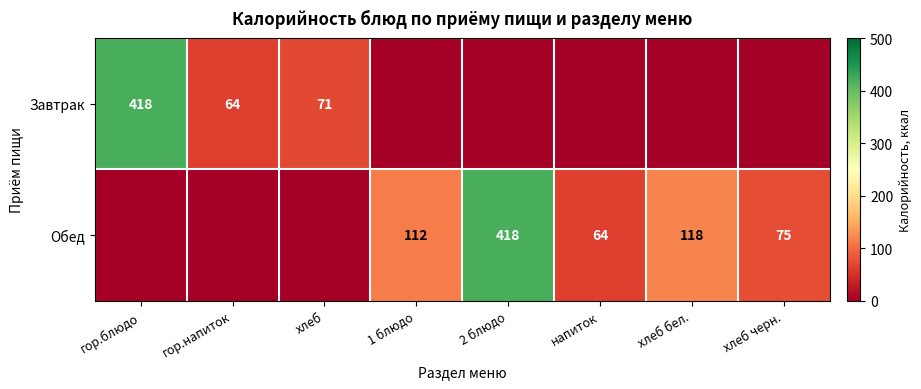

What is the spread (max minus min) of values at 2 блюдо?

418